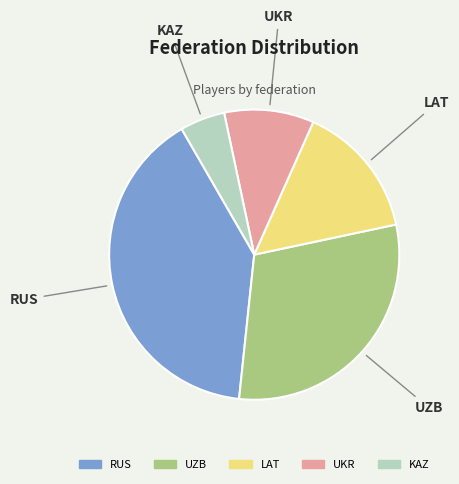

How many segments does this pie chart have?

5